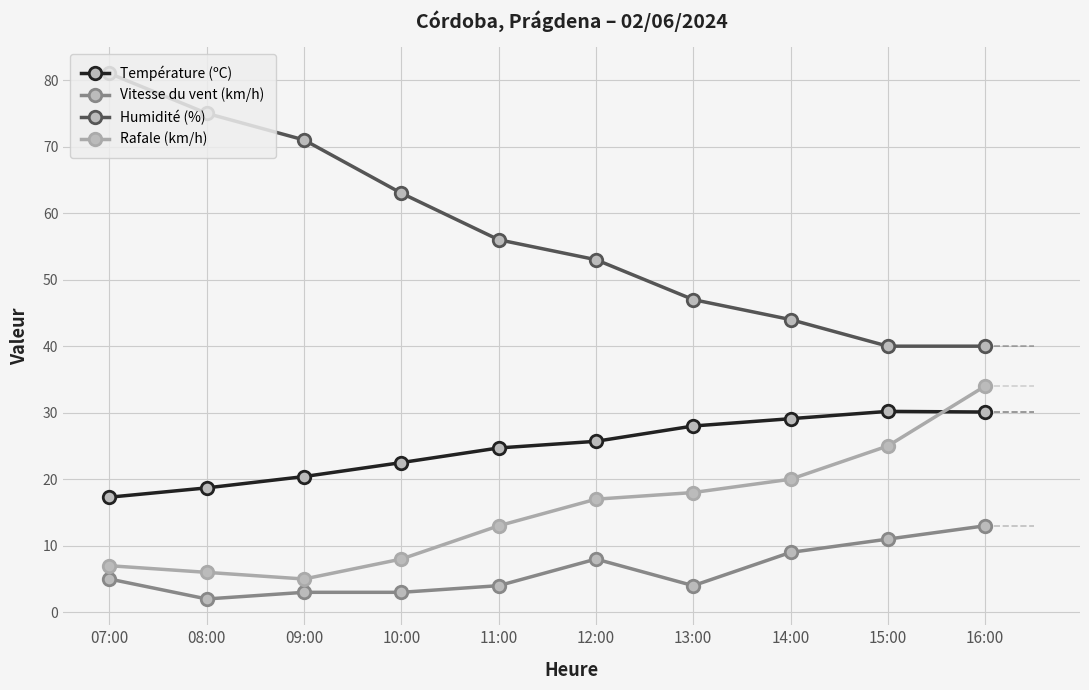

At which category does the chart reach its minimum across all series?

08:00